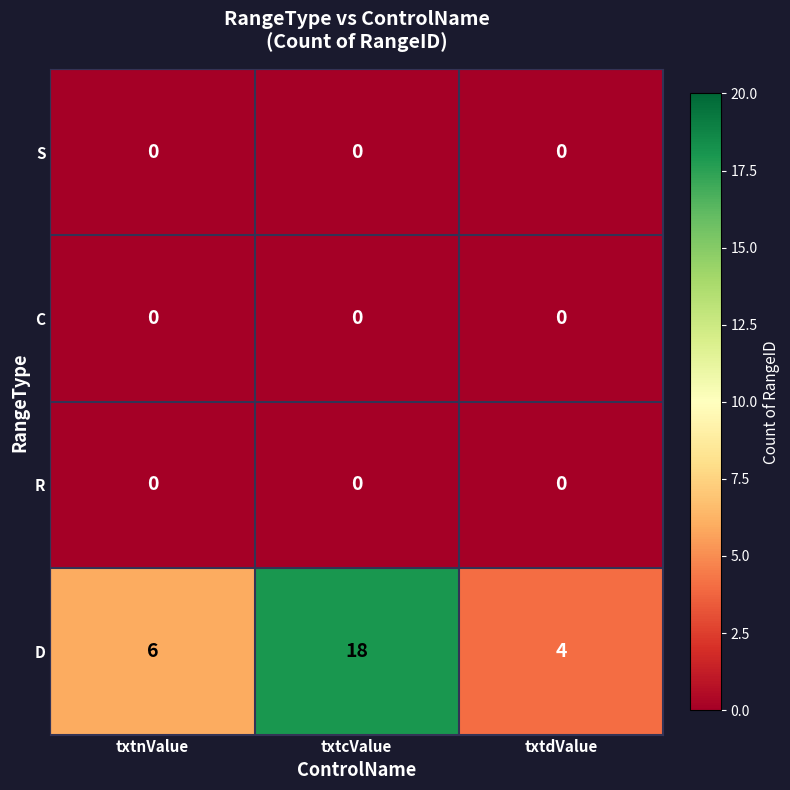

How many distinct data groups are displayed?

4